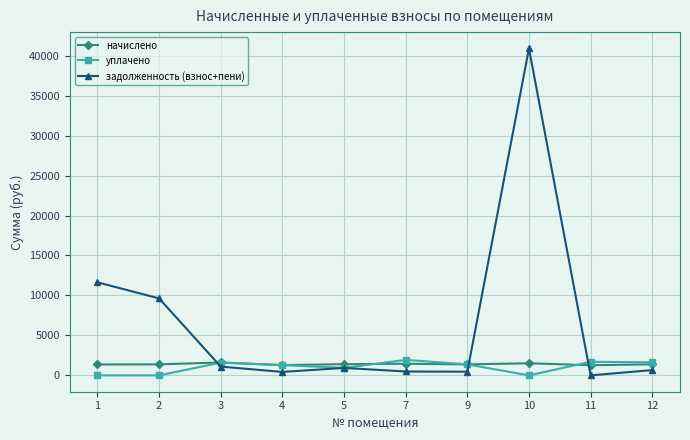

How many distinct data groups are displayed?

3